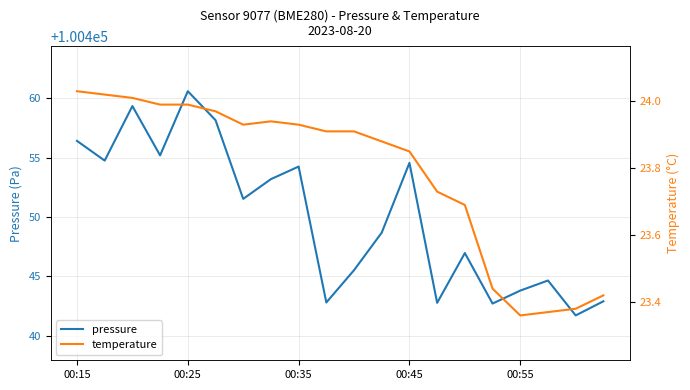

Which series has the widest spread of values?

pressure